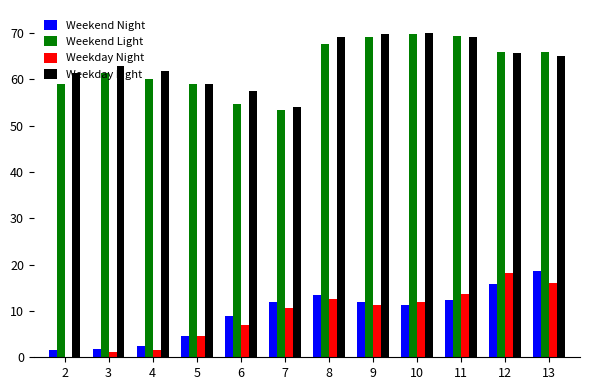

Are the bars grouped side by side (vs. stacked)?

Yes